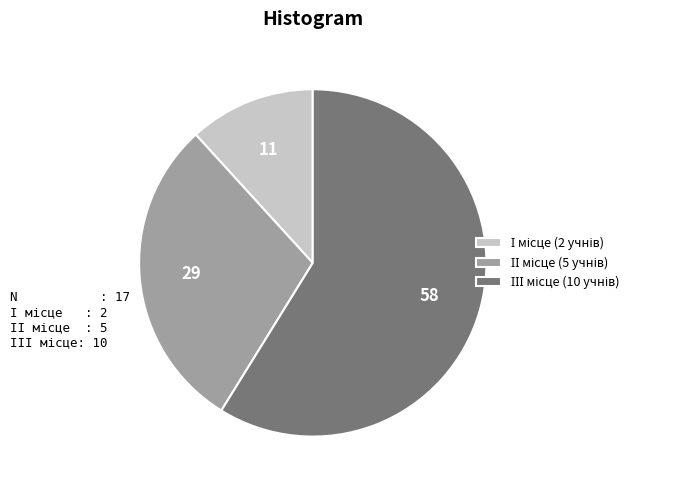

How many segments does this pie chart have?

3